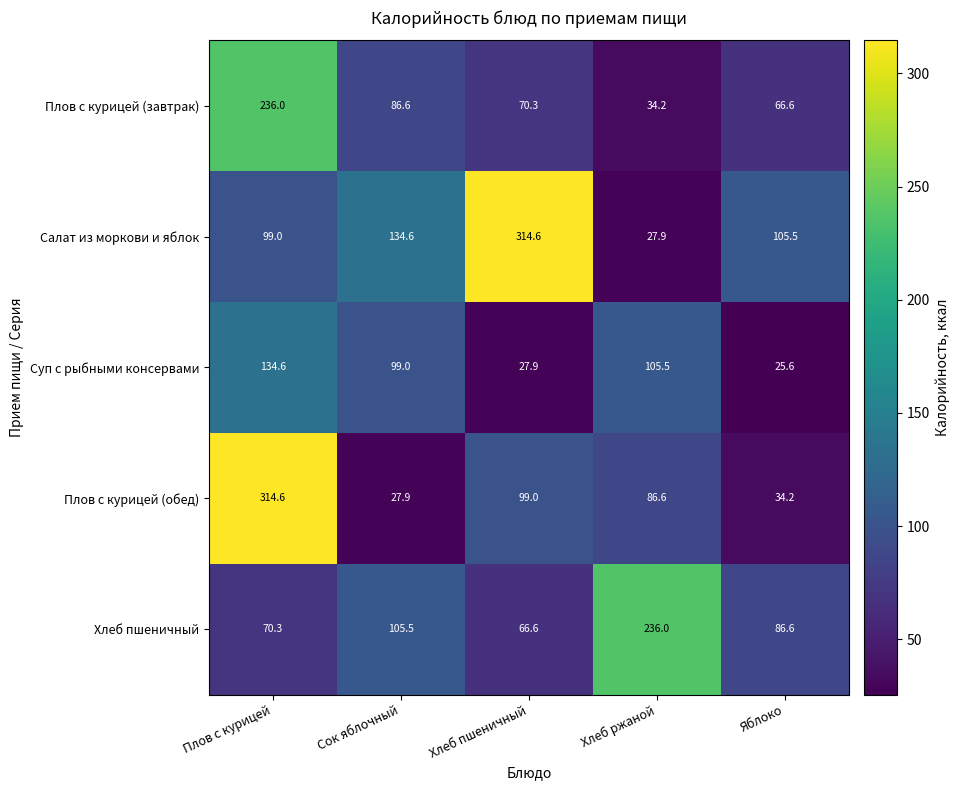

What is the total value across all series at Сок яблочный?

453.6